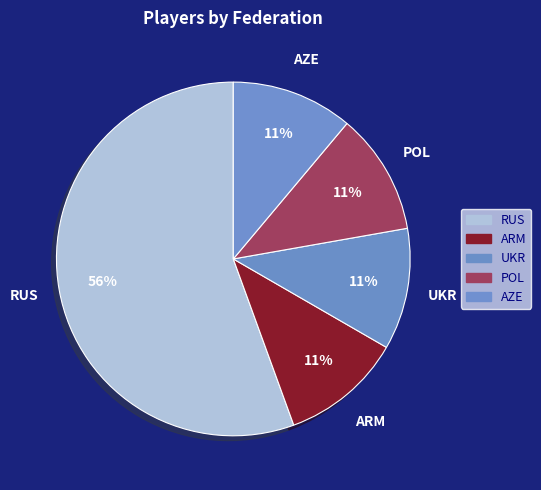

To the nearest percent, what percentage of the pie is AZE?

11%